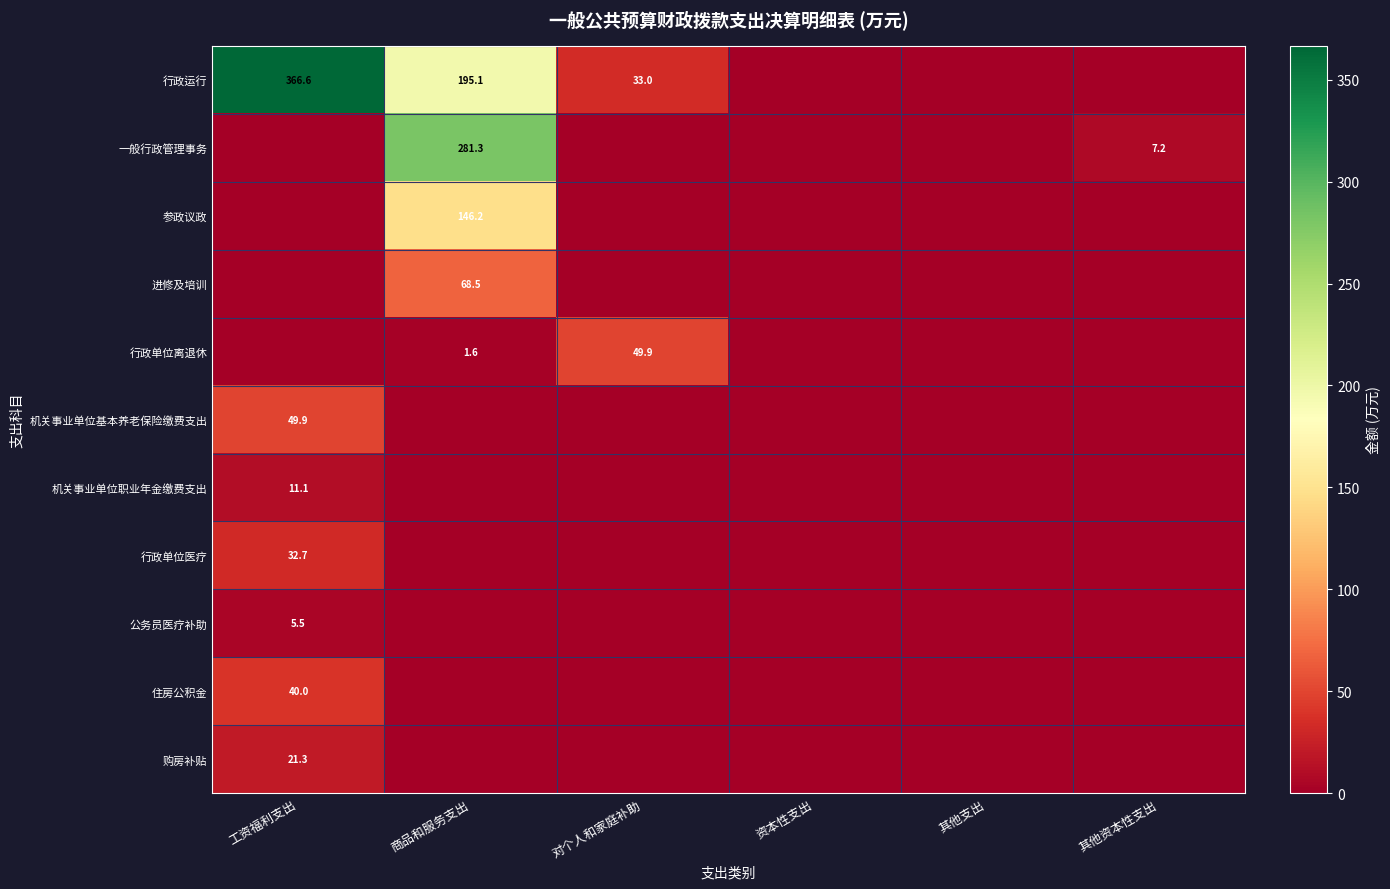

The value of 一般行政管理事务 at 商品和服务支出 is 281.3. True or false?

True